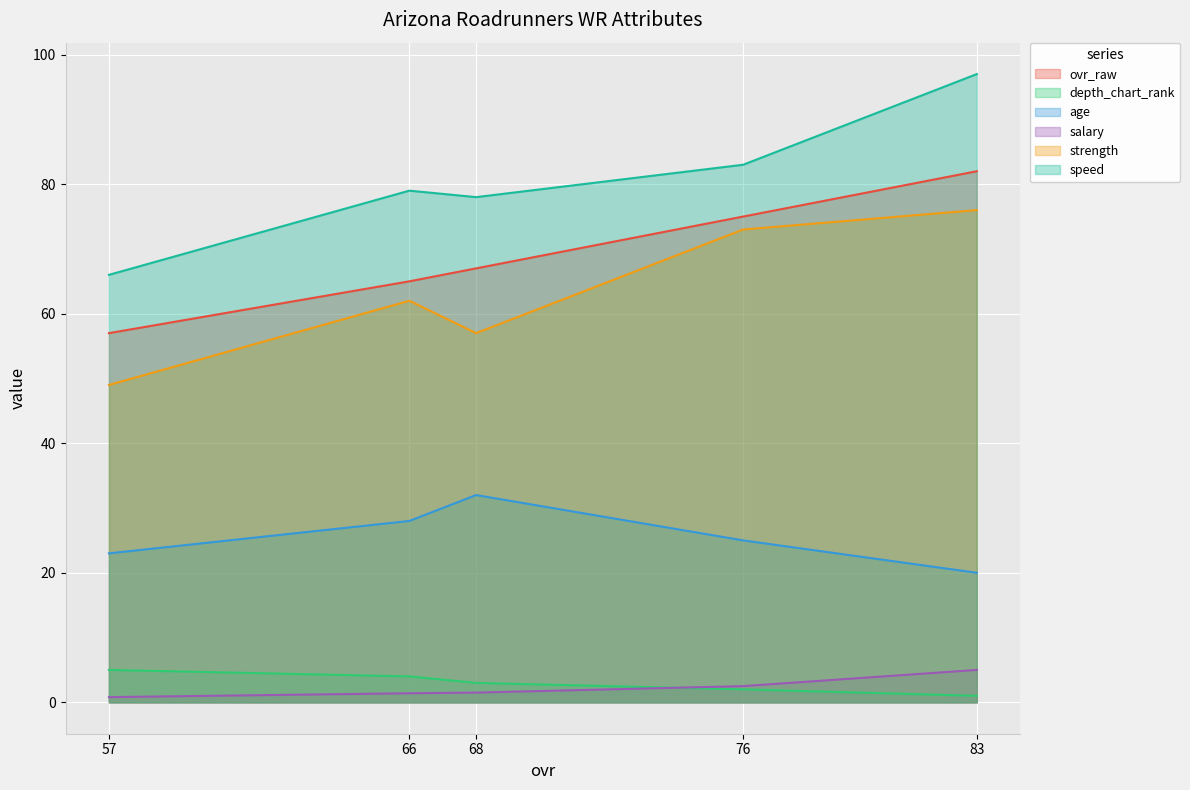

Count the number of categories in the chart.

5